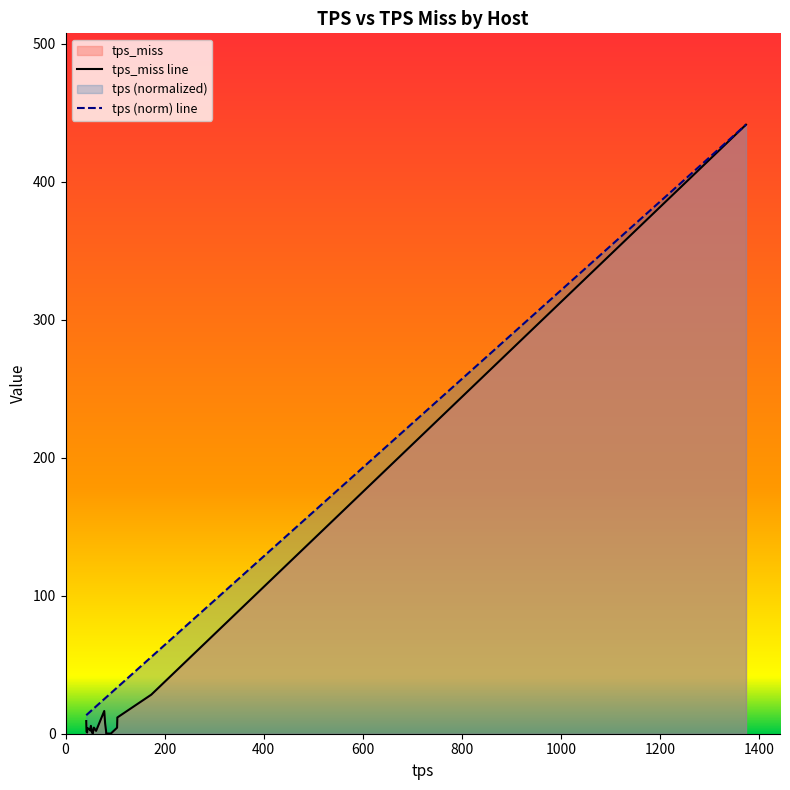

Which series has the largest range (max minus min)?

tps_miss line